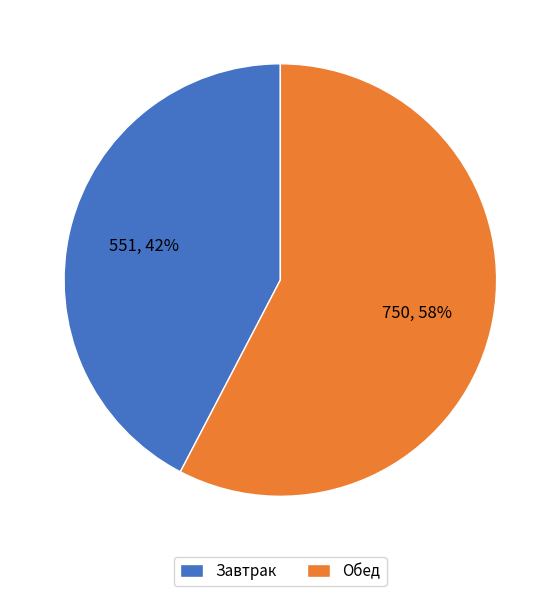

Is the sum of Обед and Завтрак greater than half?

Yes